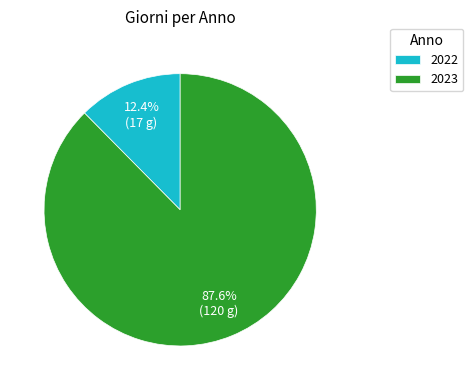

How many slices are in this pie chart?

2